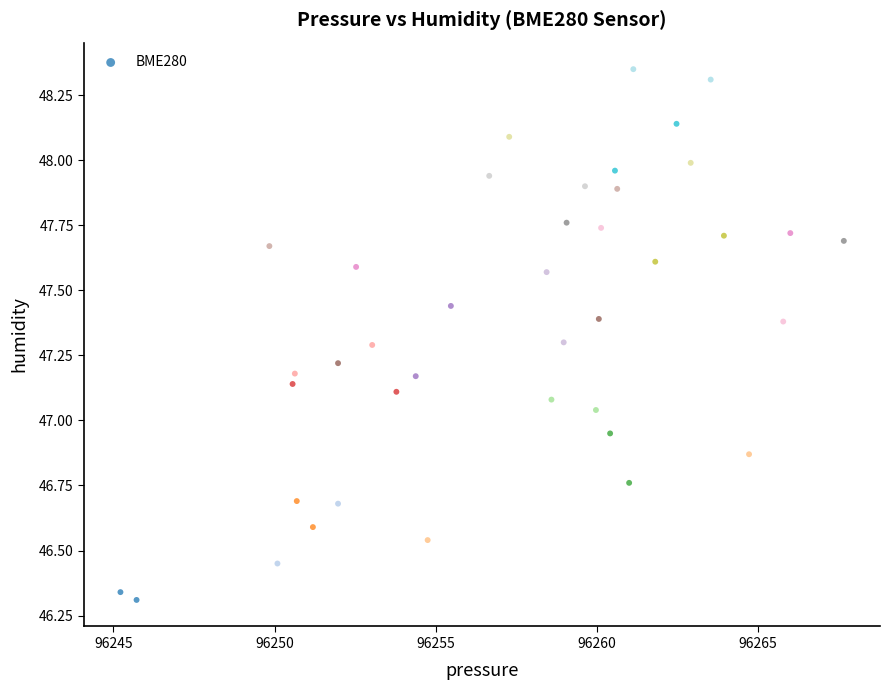

What is the range of X values (max minus min)?

22.4